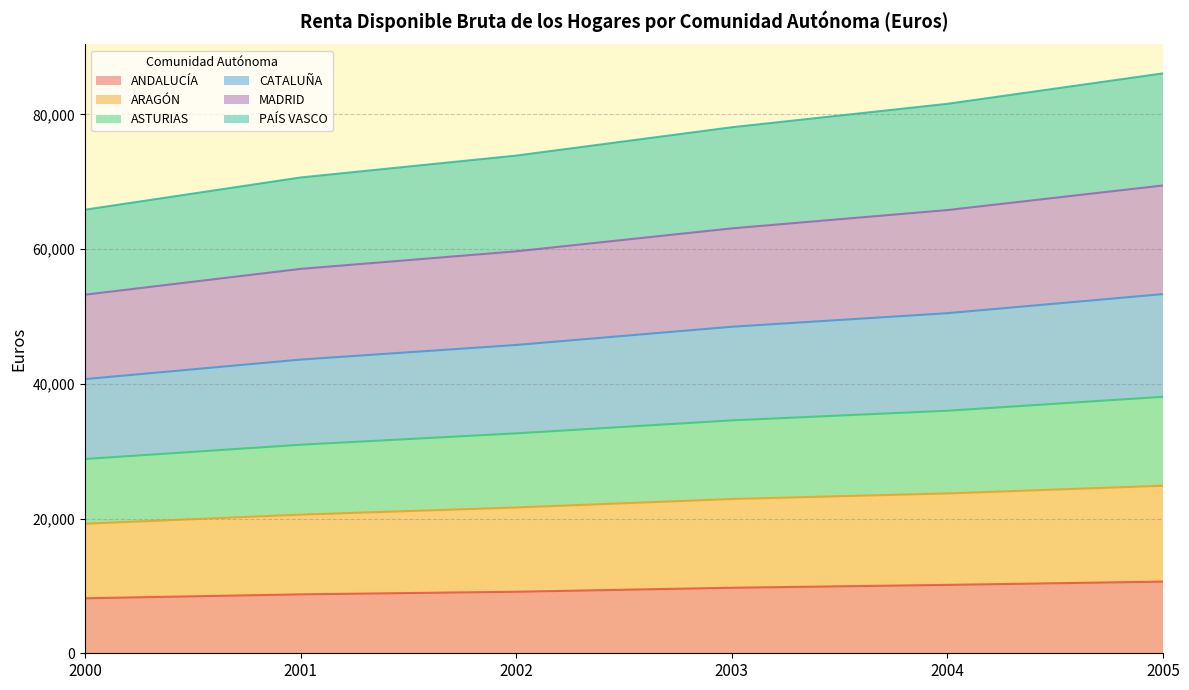

What is the total value across all series at 2004?

81565